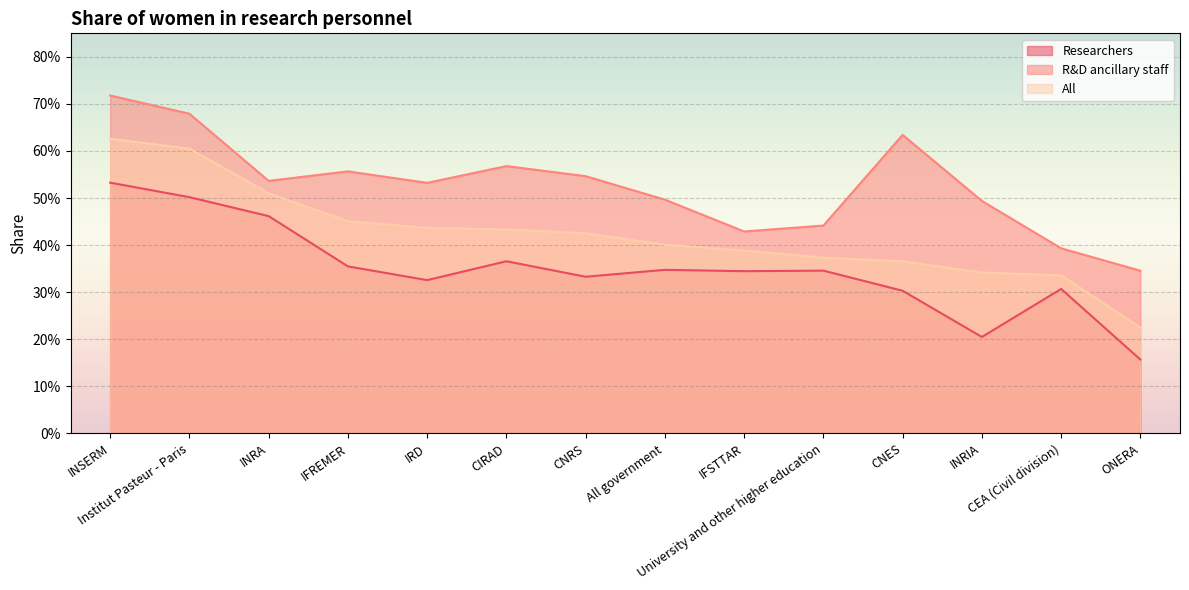

At which label does All reach its peak?

INSERM